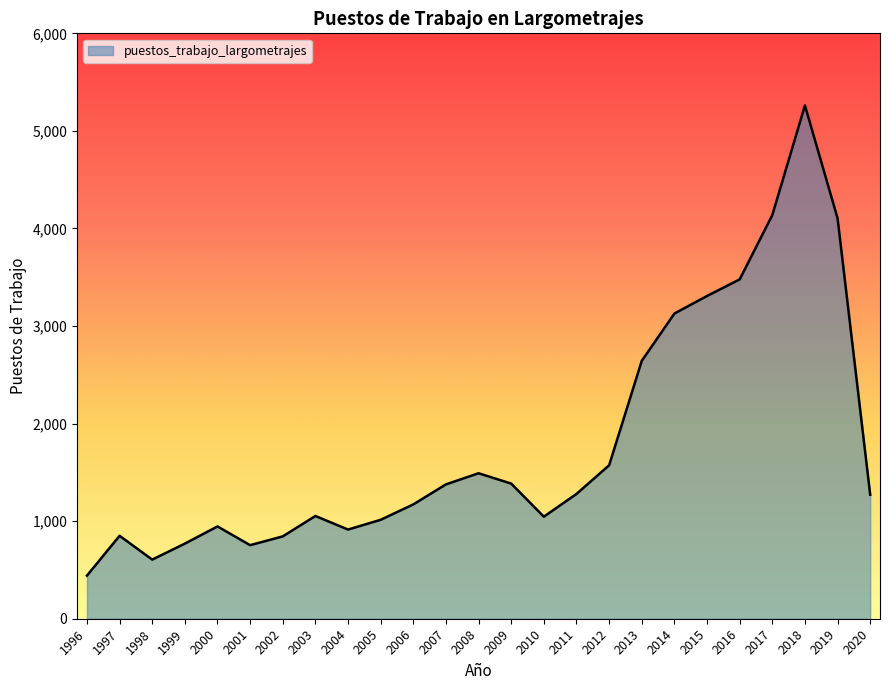

What is the greatest value displayed?

5261